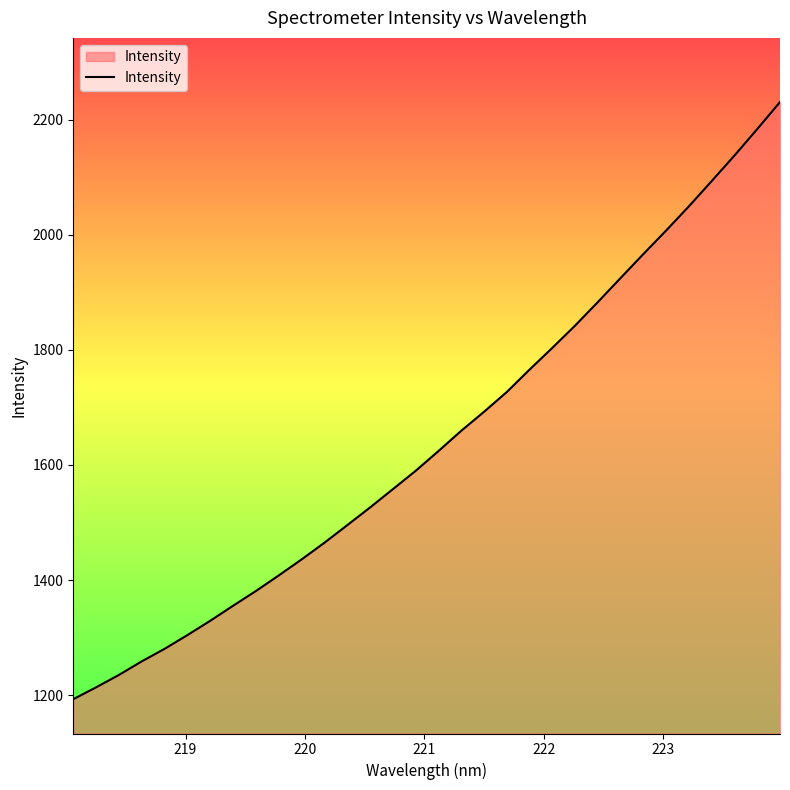

What is the greatest value displayed?

2230.4